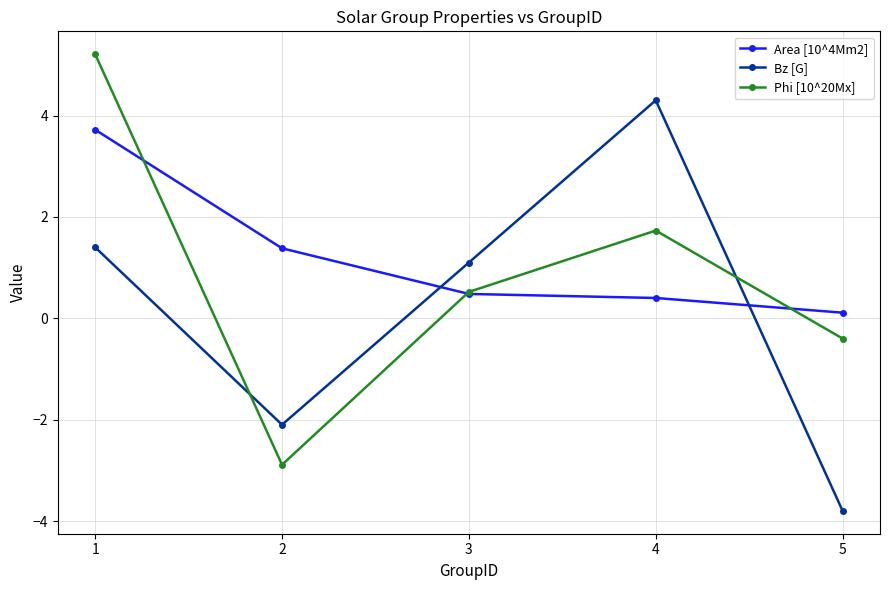

Rank the series by their average value, from lowest to highest.

Bz [G], Phi [10^20Mx], Area [10^4Mm2]